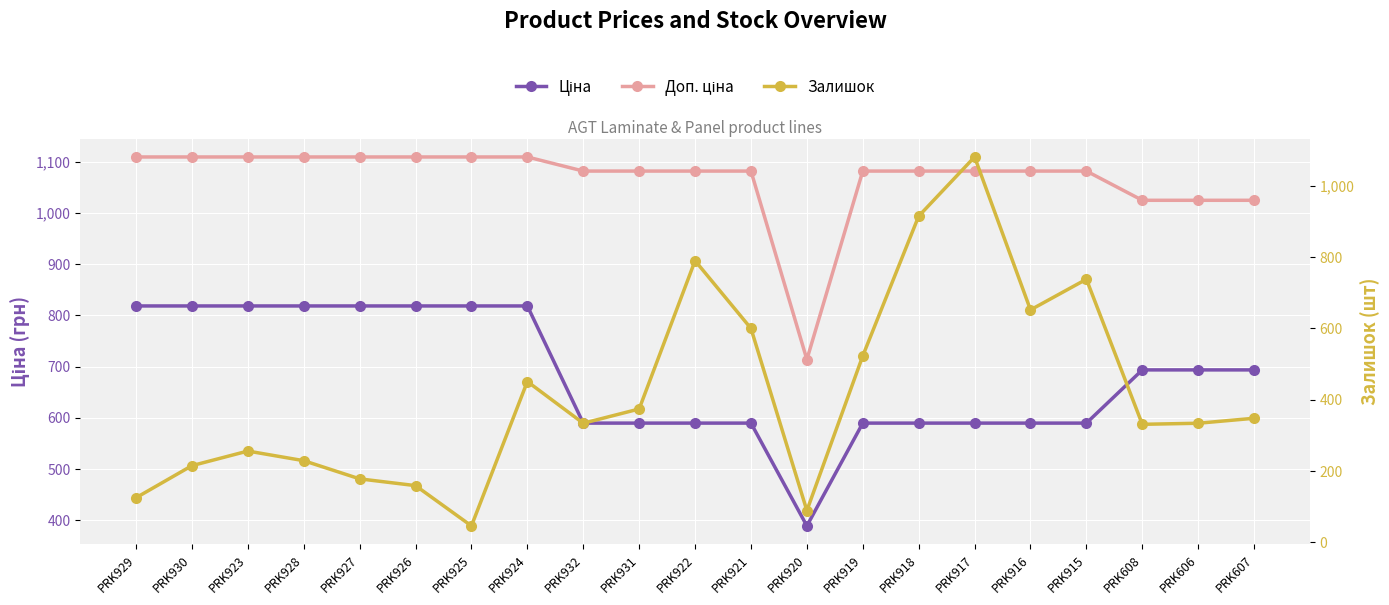

Where is the first local minimum for Залишок?

PRK925